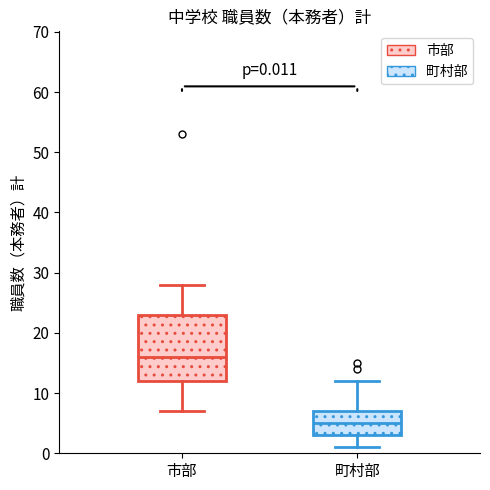

Which box is the tallest, from its lower edge to its upper edge?

市部